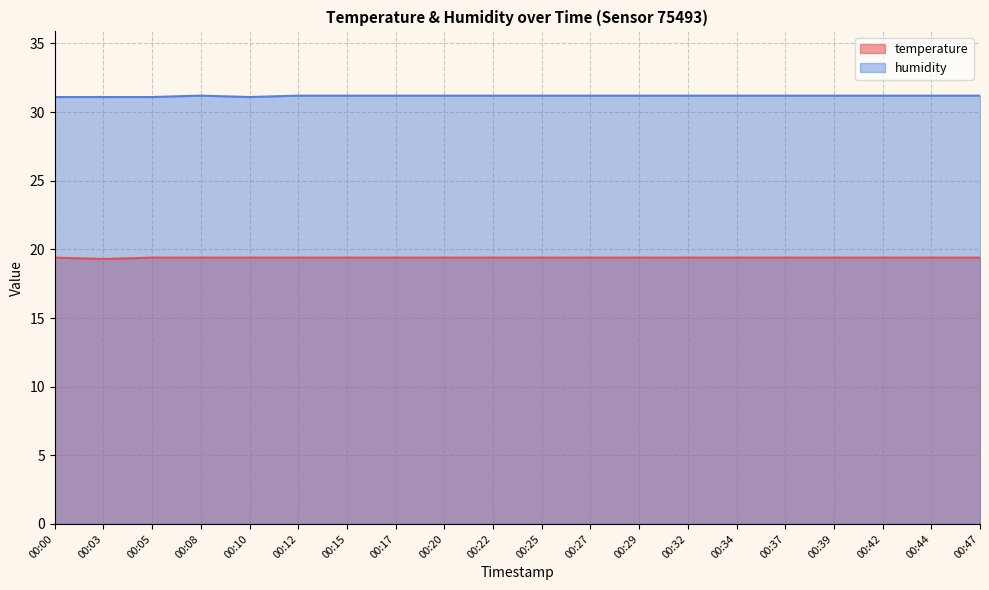

Between 00:03 and 00:22, which is larger?

00:22